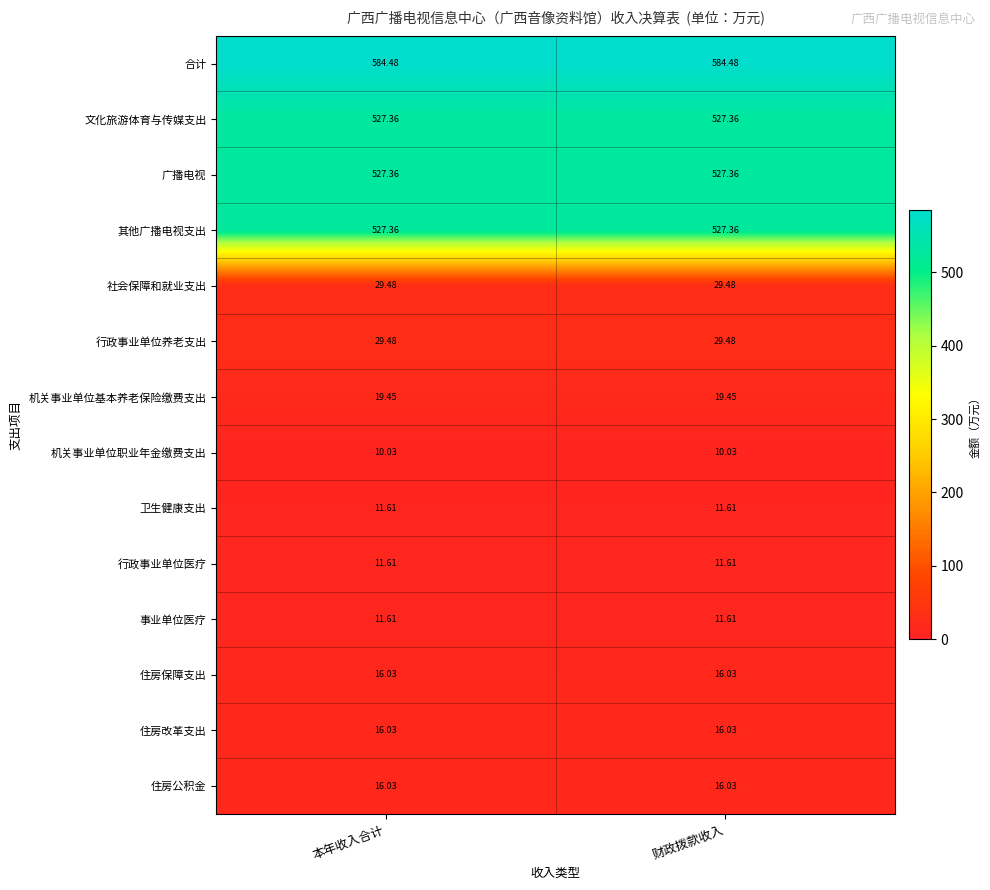

Is the value of 行政事业单位养老支出 at 财政拨款收入 greater than the value of 其他广播电视支出 at 财政拨款收入?

No